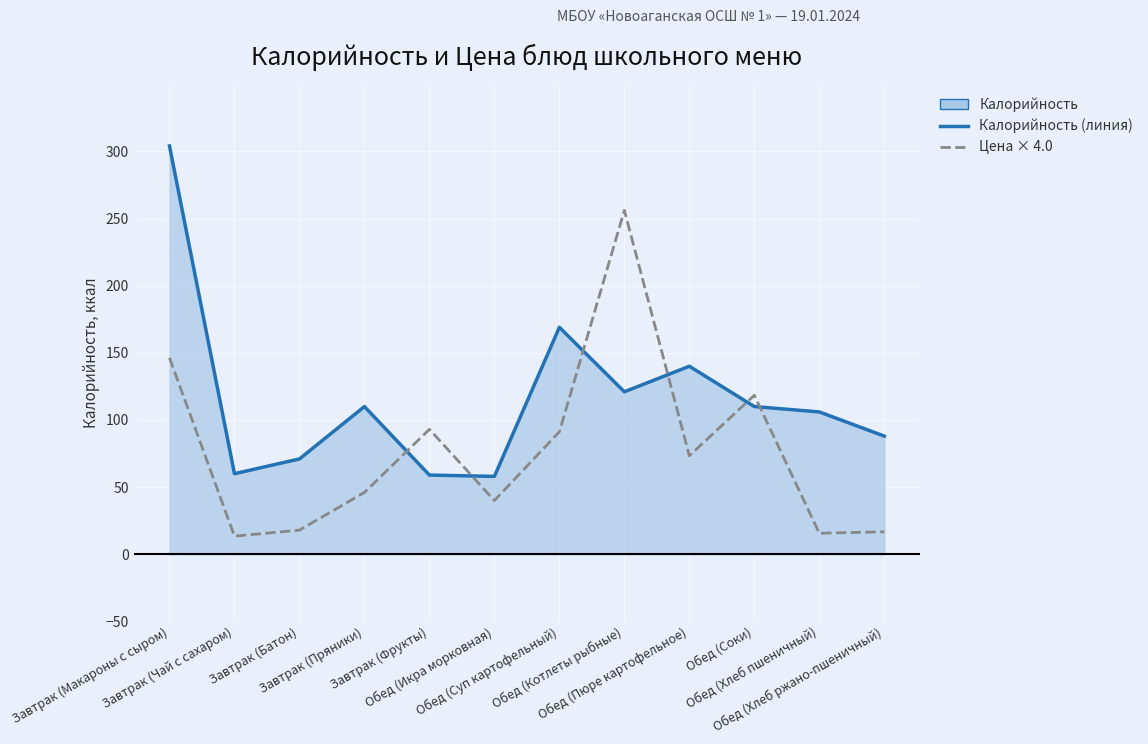

Which series has the largest range (max minus min)?

Калорийность (линия)